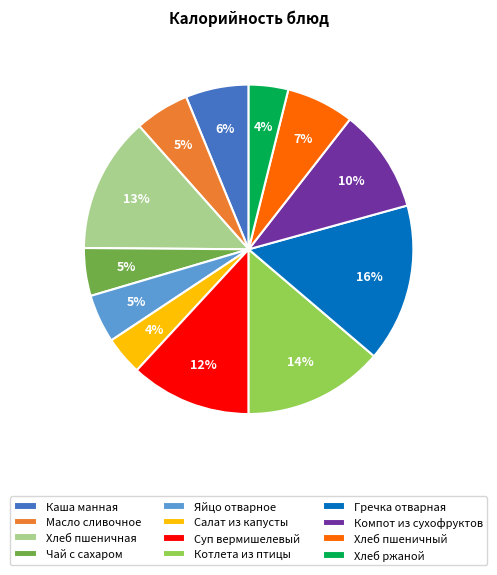

Between Хлеб пшеничная and Чай с сахаром, which is larger?

Хлеб пшеничная